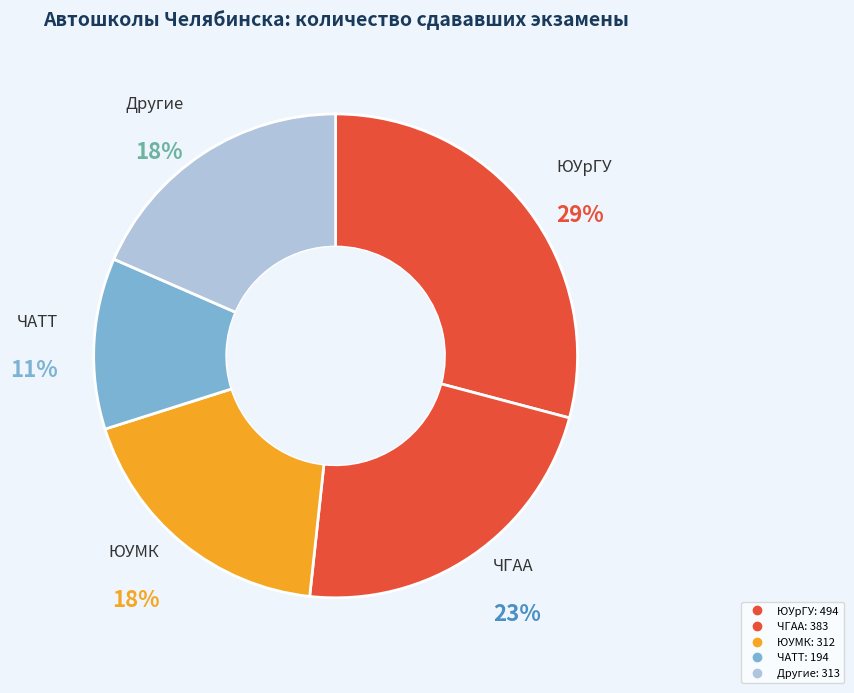

How many segments does this pie chart have?

5